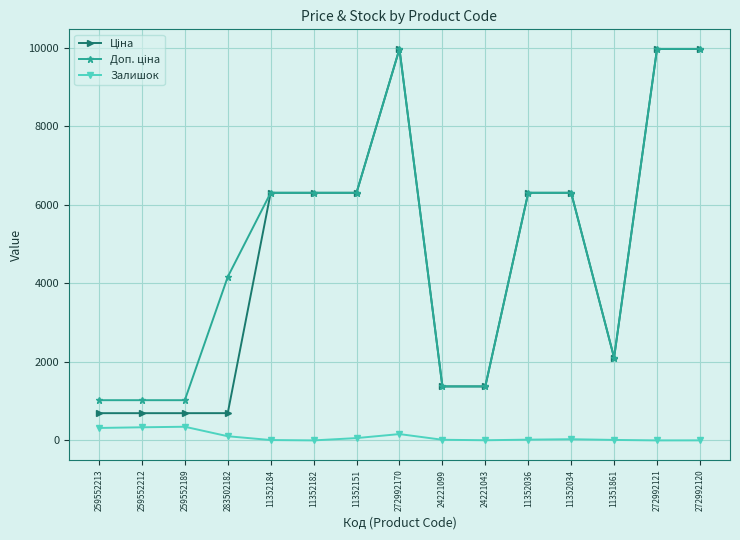

What is the maximum value shown in the chart?

9975.0